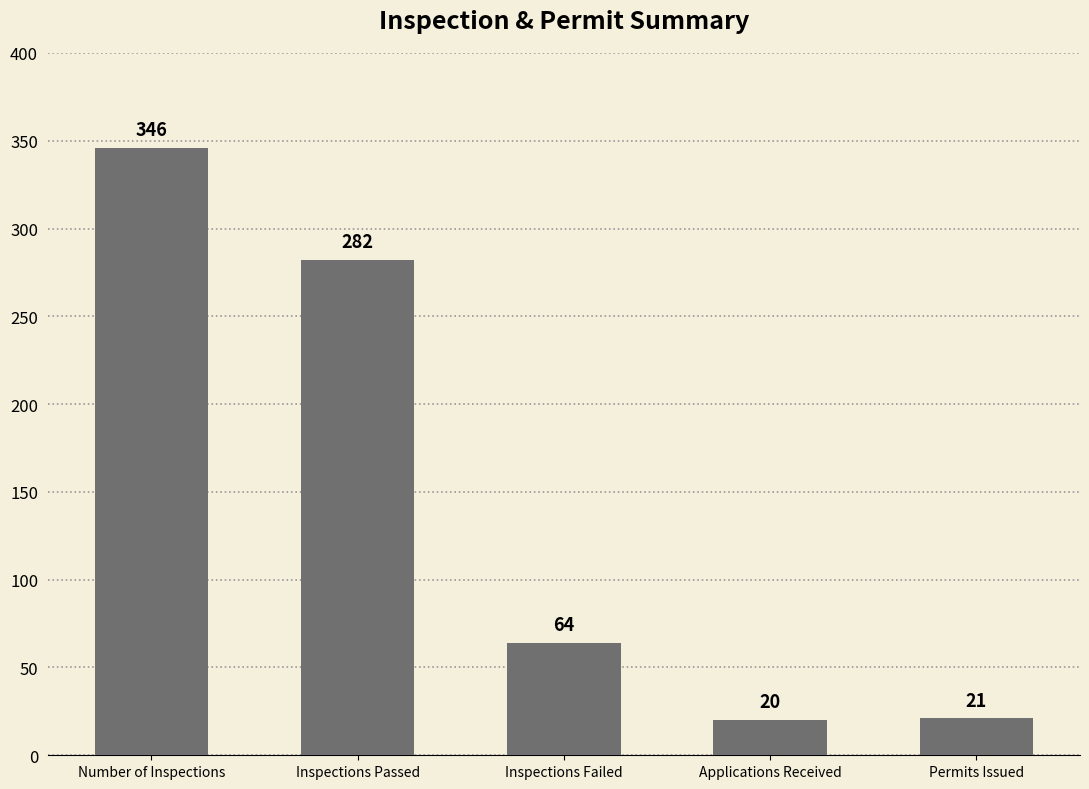

What is the minimum value shown in the chart?

20